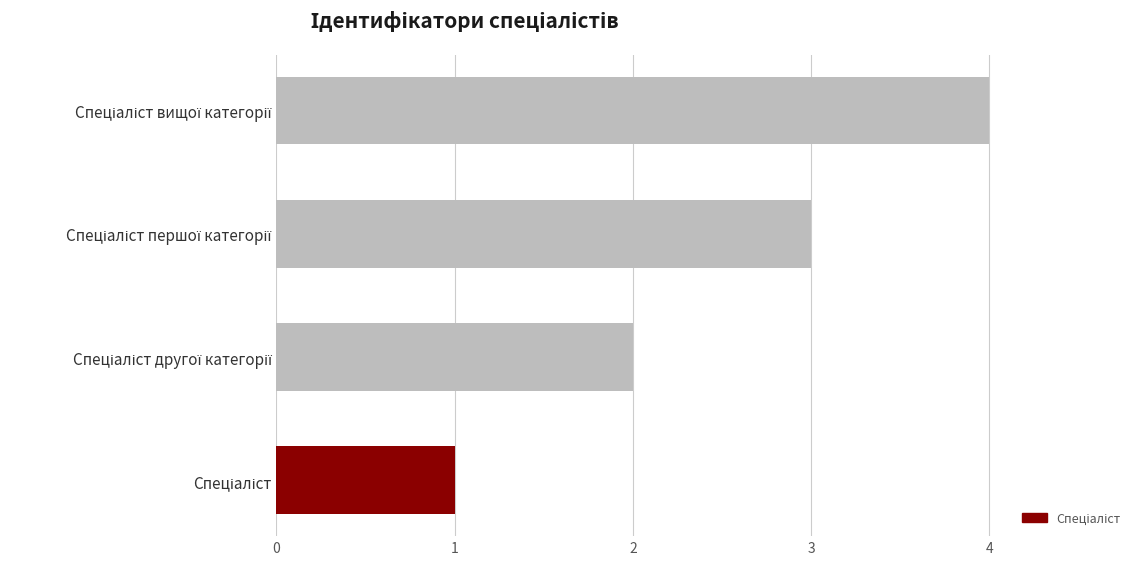

What is the minimum value shown in the chart?

1